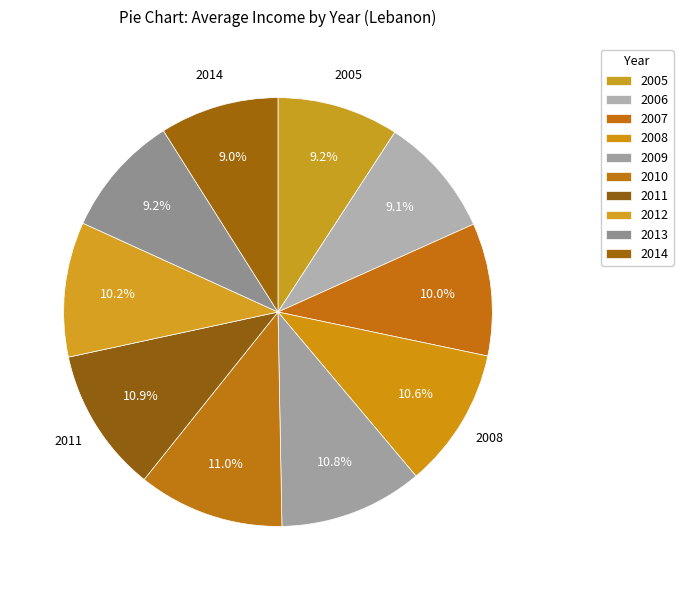

Is it true that 2008 is 11% of the pie?

True